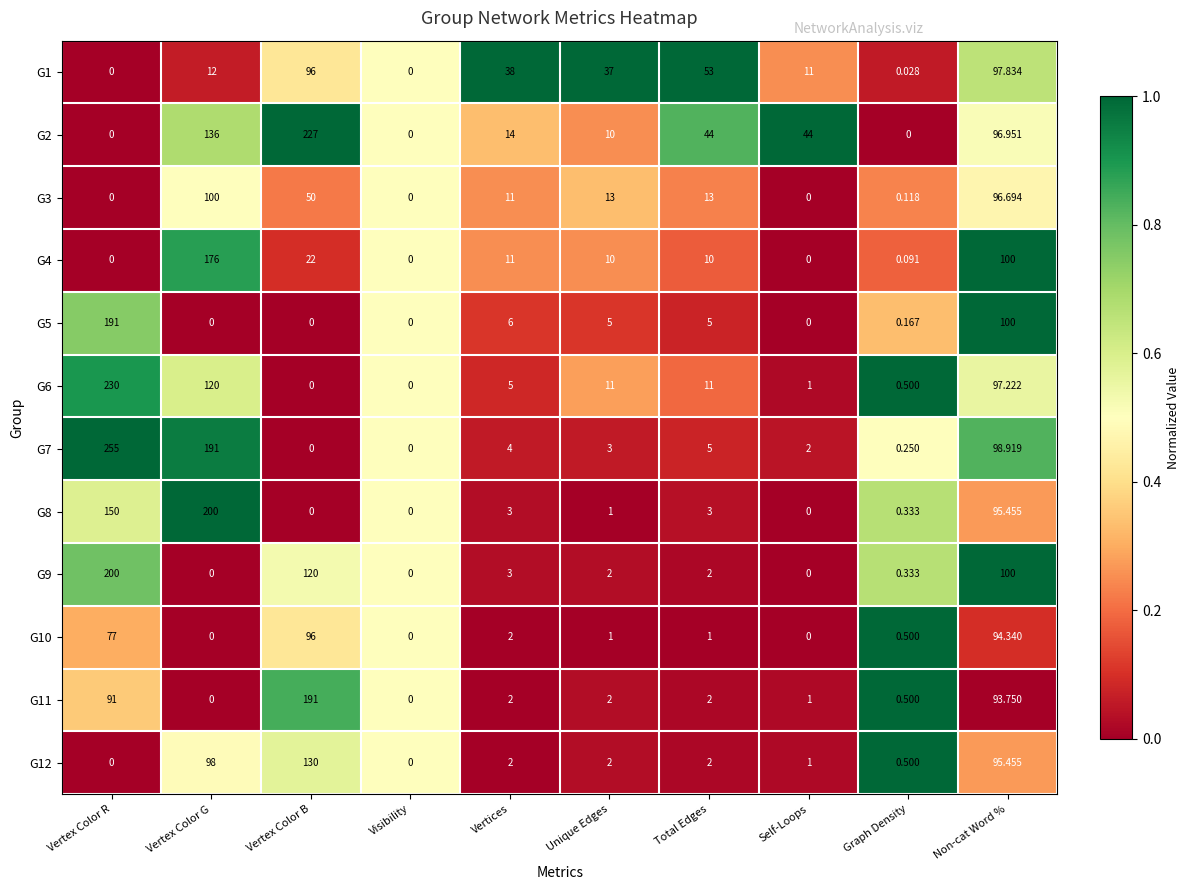

At which category is the sum across all series the highest?

Vertex Color R